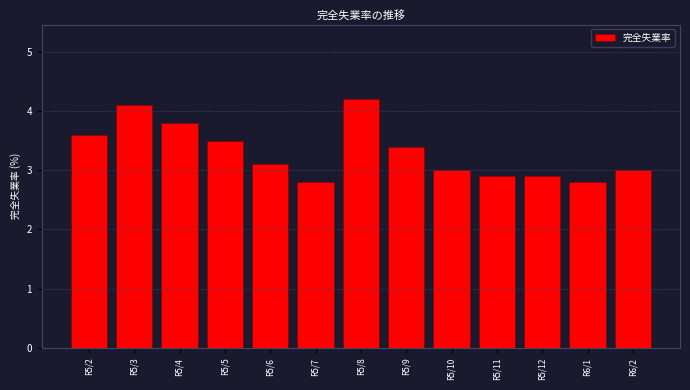

Reading right to left, transcribe all the data shown in this chart.

3.0	2.8	2.9	2.9	3.0	3.4	4.2	2.8	3.1	3.5	3.8	4.1	3.6